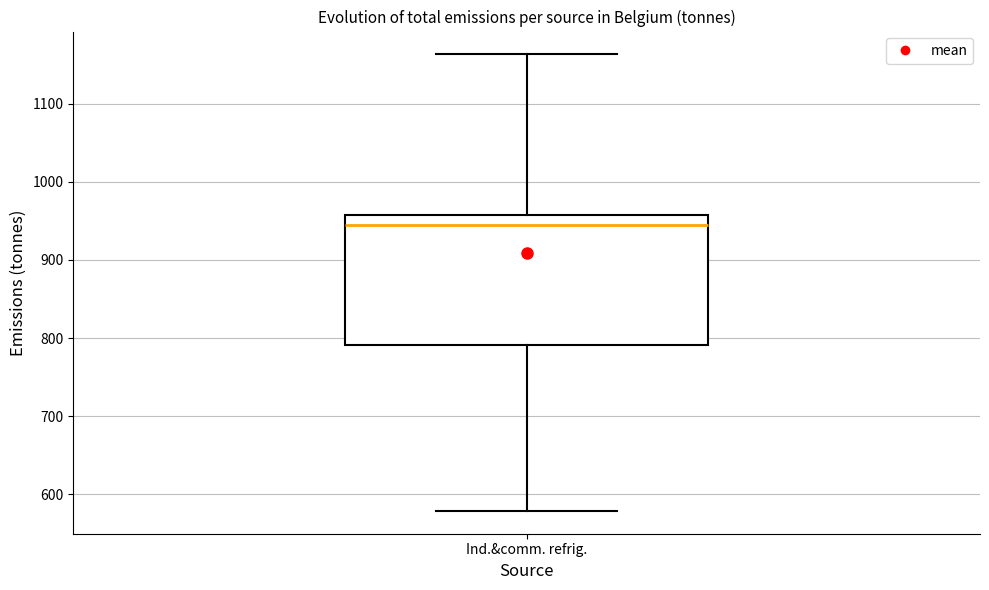

Transcribe this box plot: give where the median line is, the range the box spans, and where the two whiskers end, as read against the y-axis. The values are not printed on the chart, so give them approximately, as read against the axis.

median 950, box 790 to 960, whiskers 580 to 1160